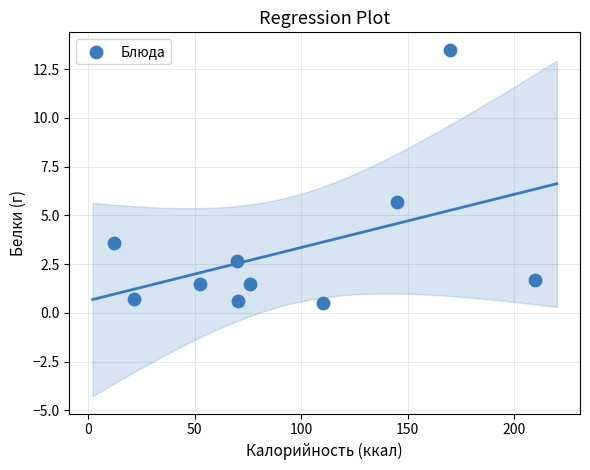

What is the range of X values (max minus min)?

198.0